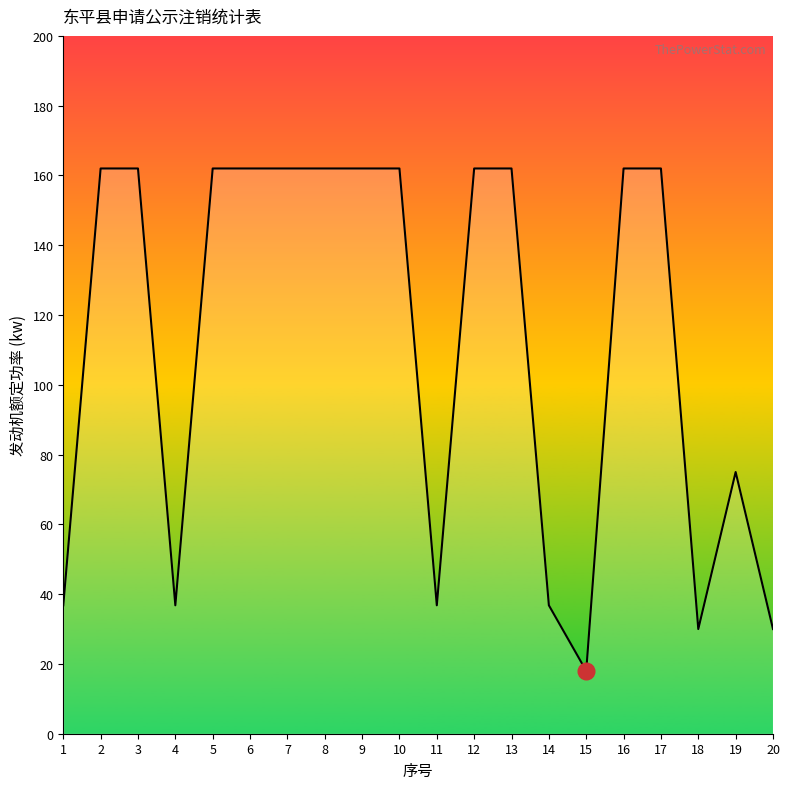

What is the difference between the values at 18 and 13?

132.0